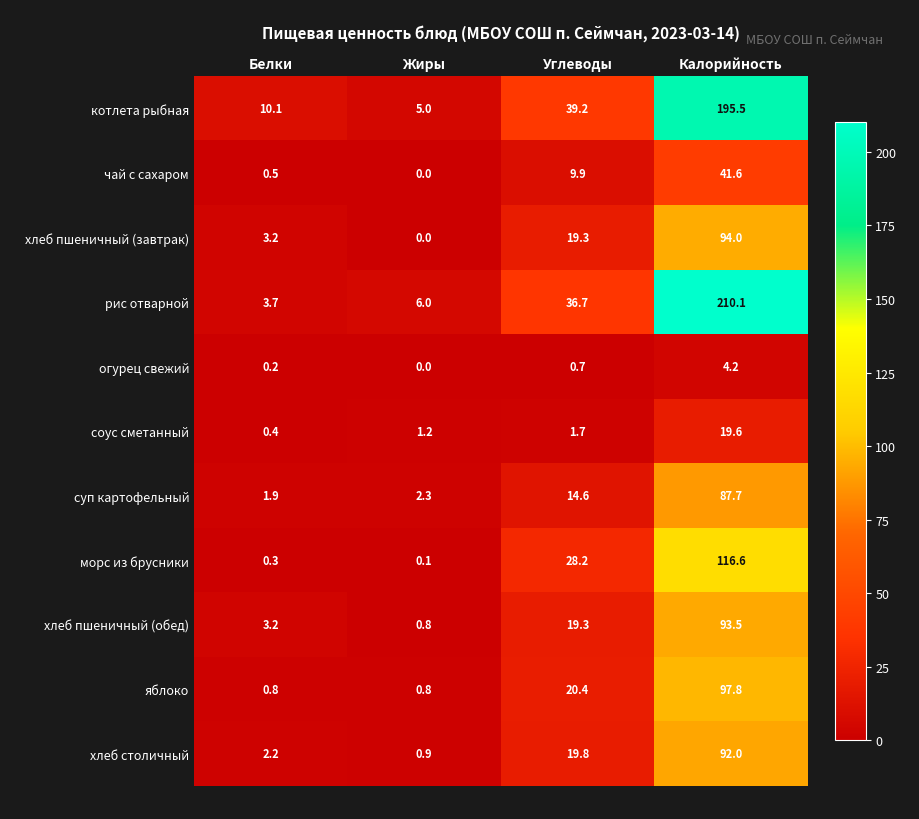

Which series changed the most between Белки and Жиры?

котлета рыбная